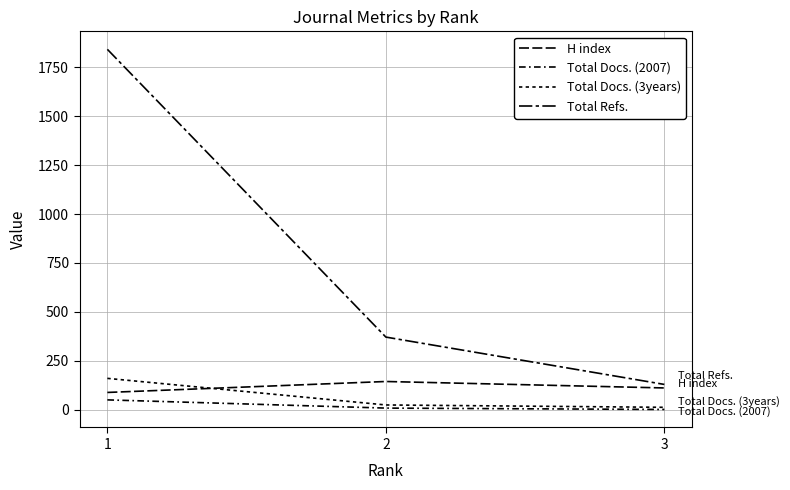

At 2, list the series in order from smallest to largest.

Total Docs. (2007), Total Docs. (3years), H index, Total Refs.